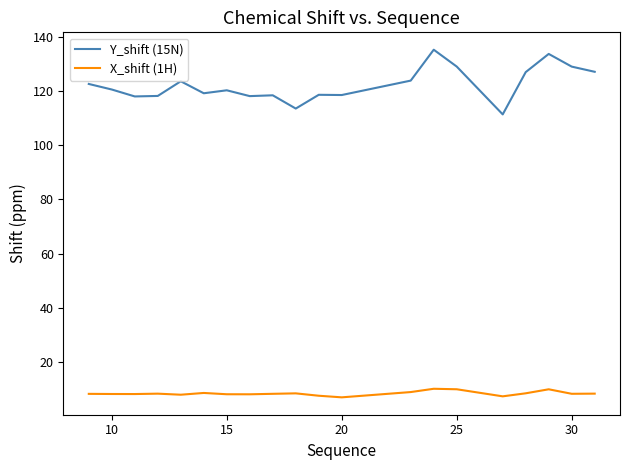

Which series has the widest spread of values?

Y_shift (15N)